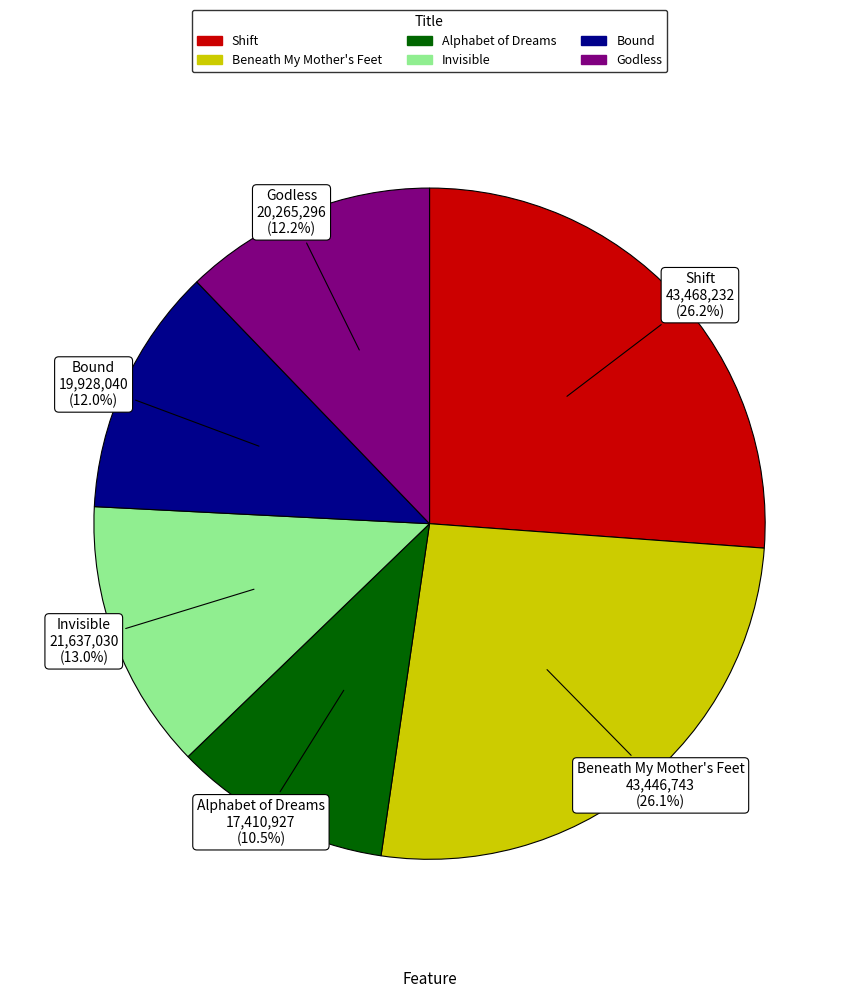

True or false: Bound accounts for 12% of the total.

True